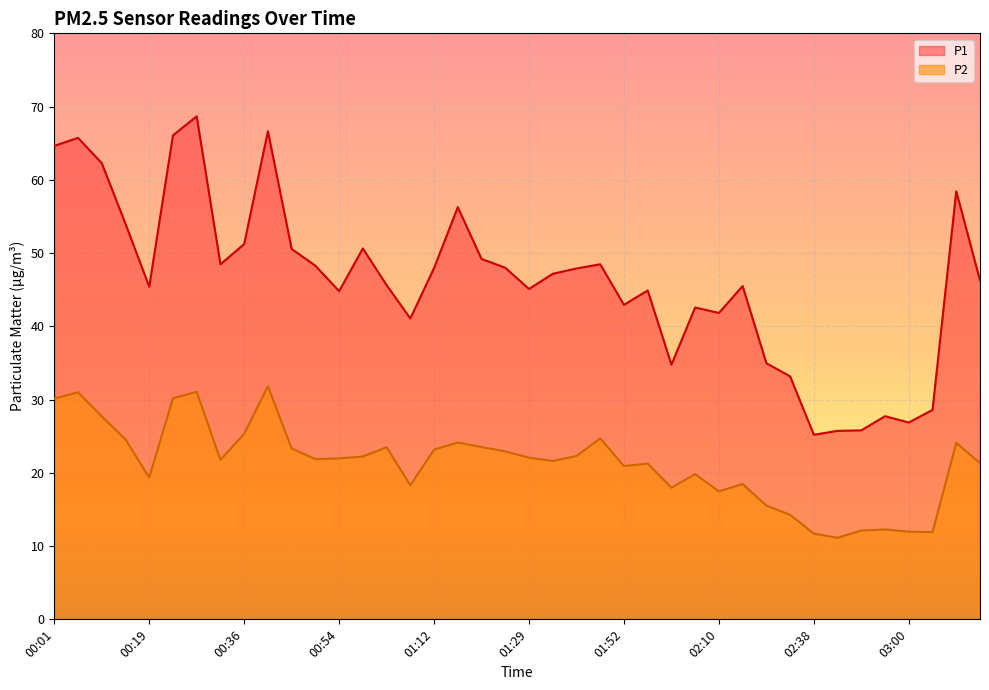

The value of P2 at 02:29 is 24.7. True or false?

False